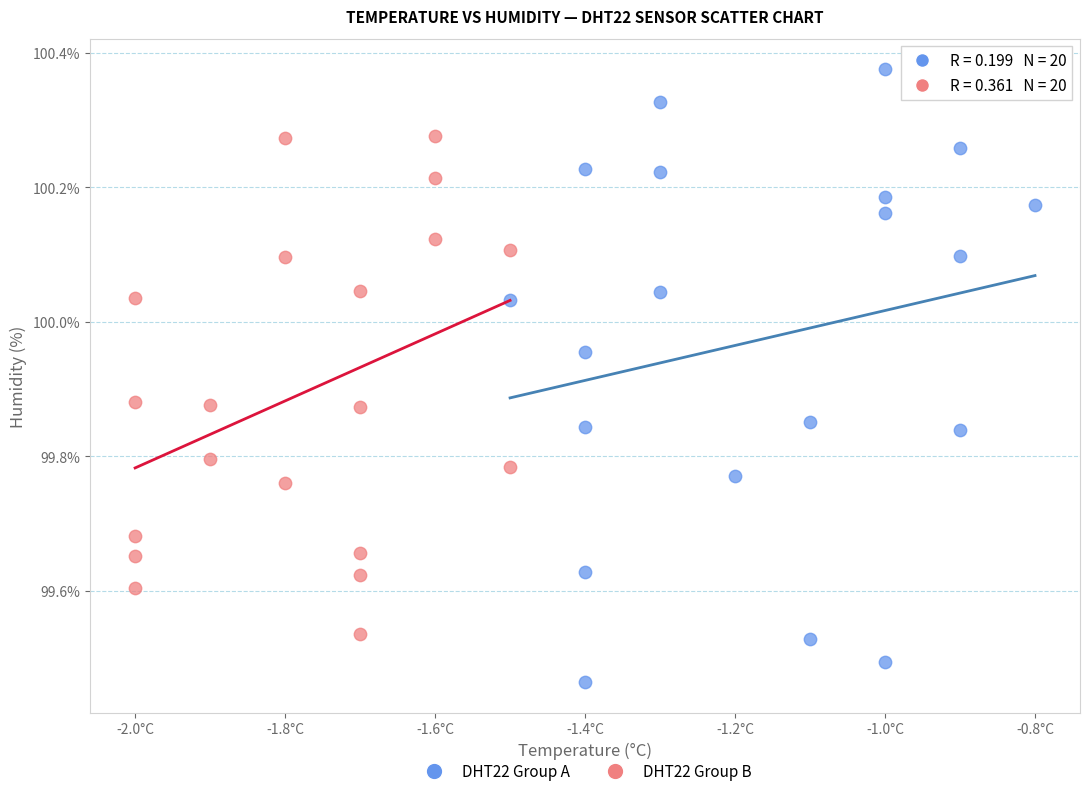

Which series contains the highest Y value?

DHT22 Group A